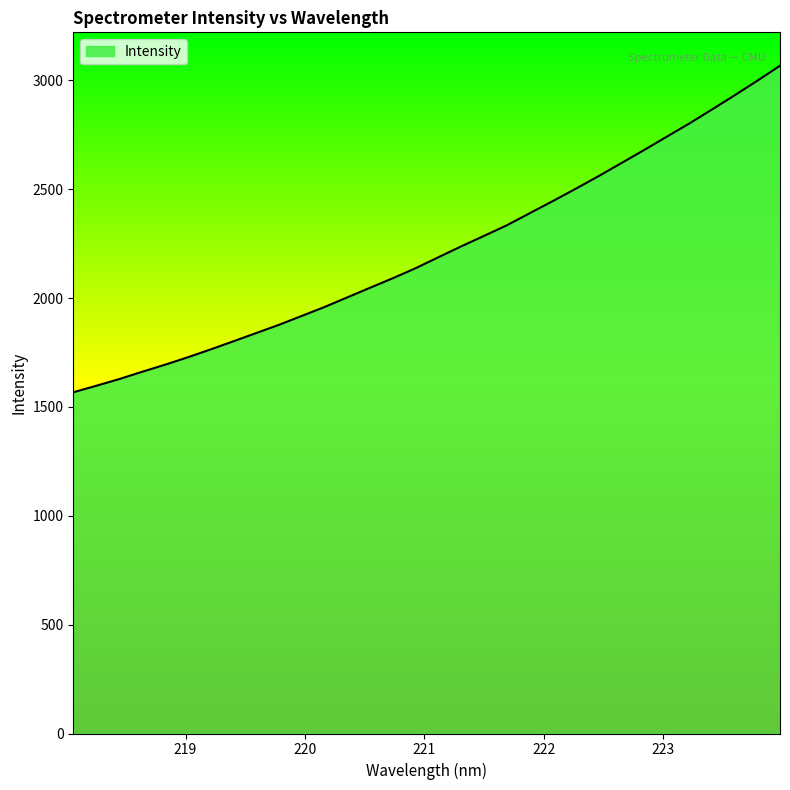

What is the minimum value shown in the chart?

1567.1